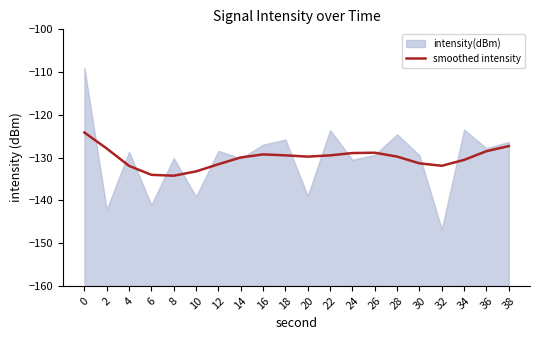

True or false: smoothed intensity has a value of -189.8 at 8.

False